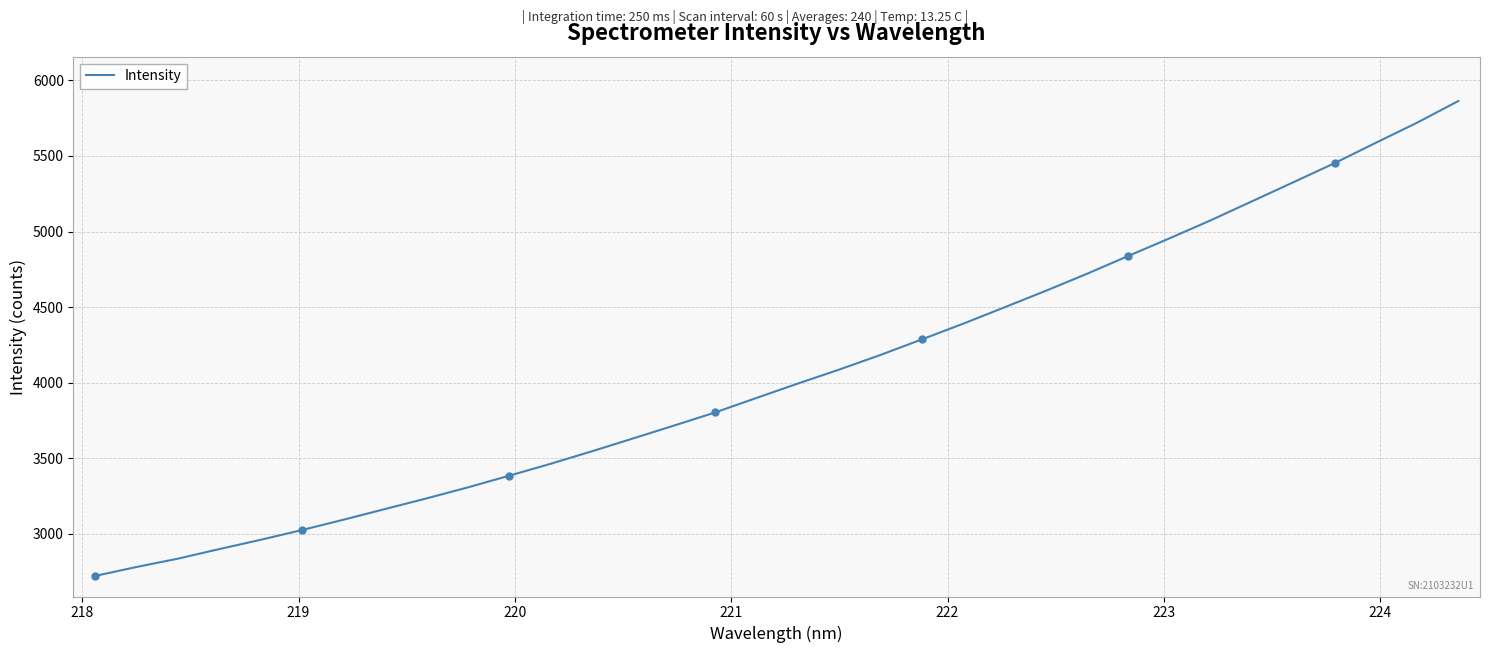

What is the maximum value shown in the chart?

5863.4